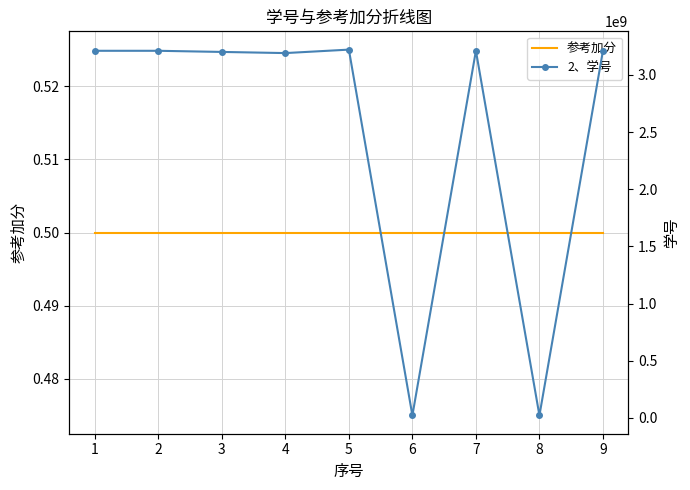

How many interior local peaks does the 2、学号 series have?

2